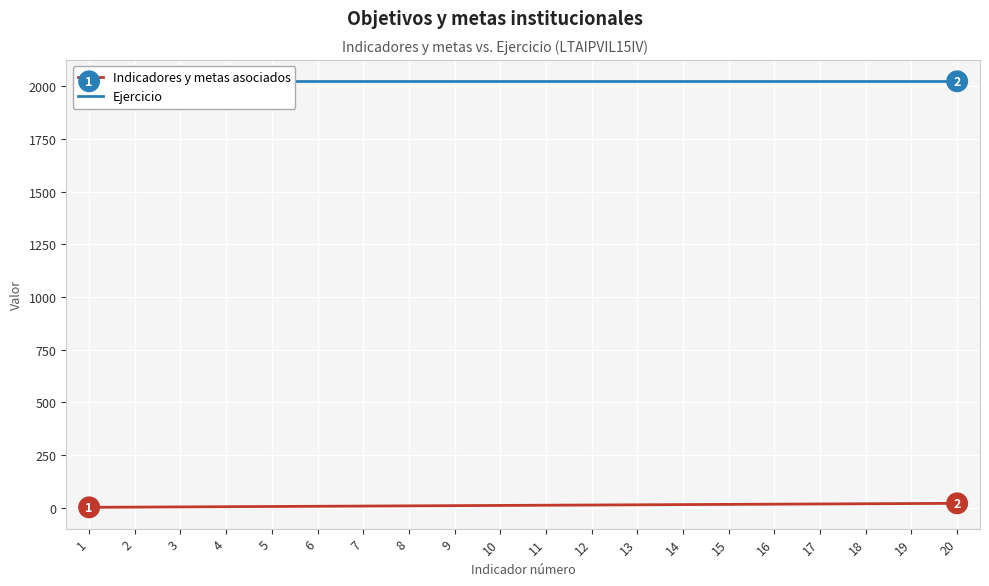

Which series has the largest total across all categories?

Ejercicio